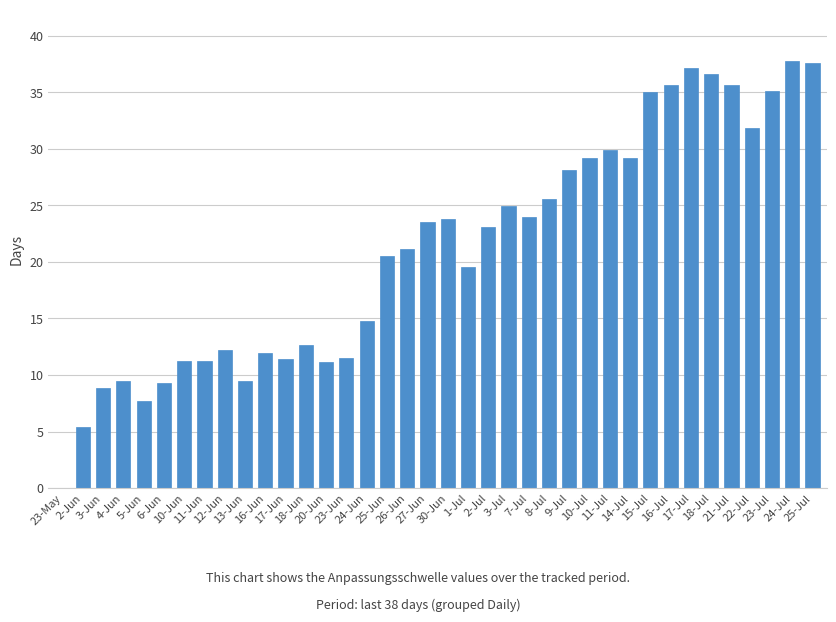

Read the value at 18-Jun.

12.6